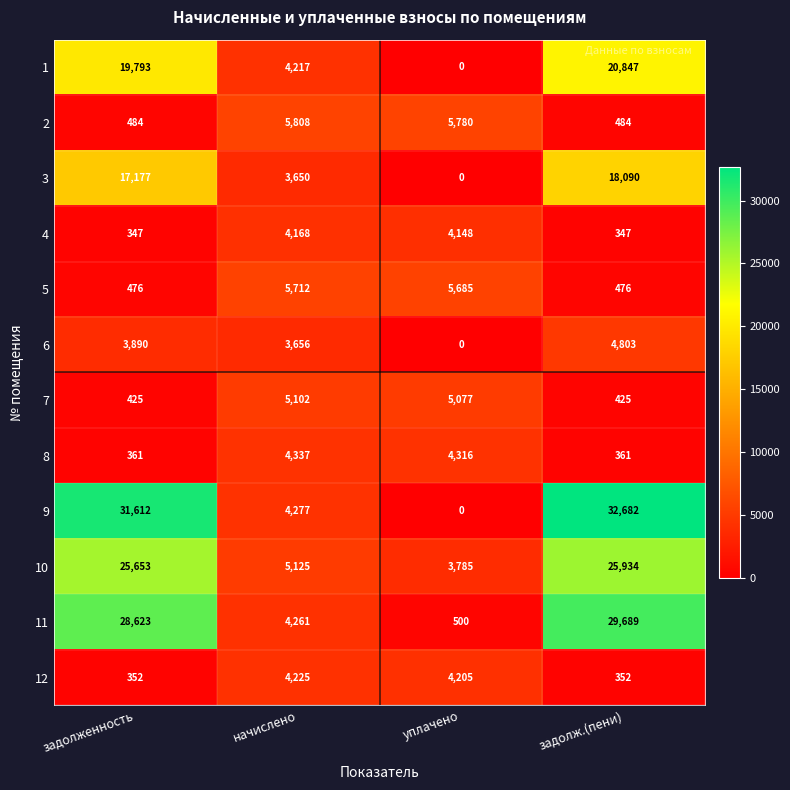

The 10 series shows 7278 at начислено. True or false?

False